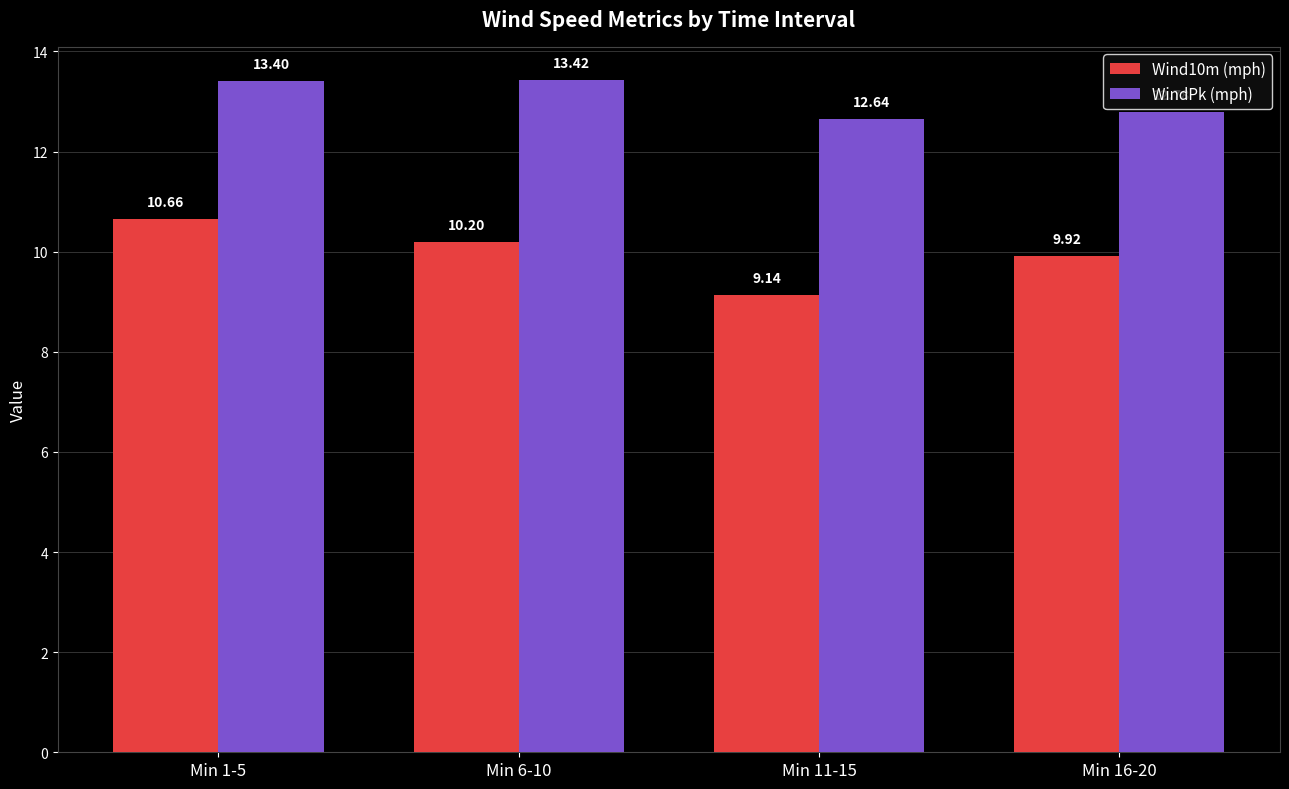

Where does the Wind10m (mph) series first go above 10?

Min 1-5